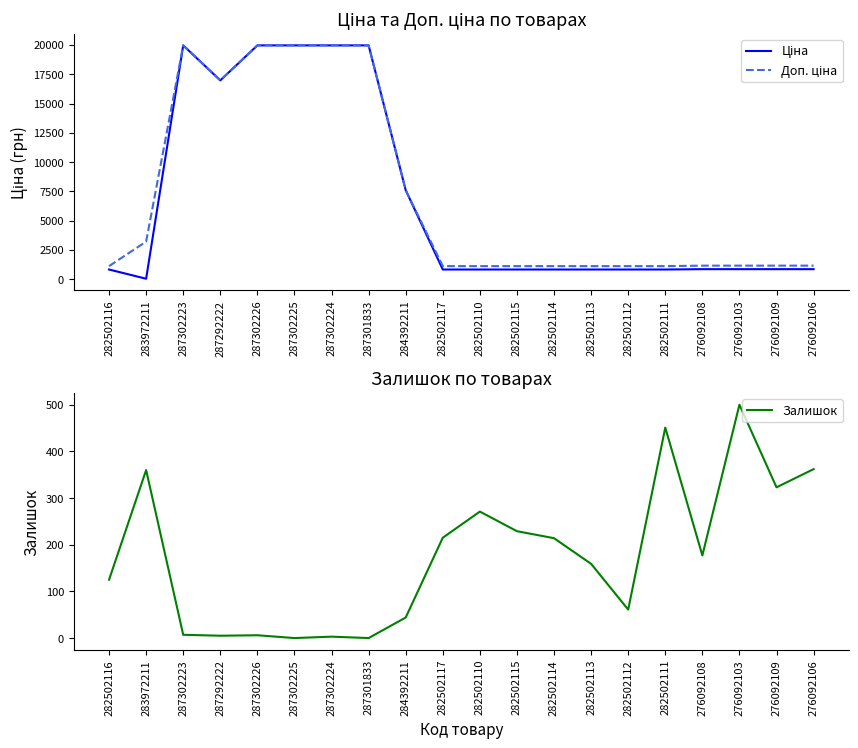

The value of Ціна at 276092103 is 848.4. True or false?

True